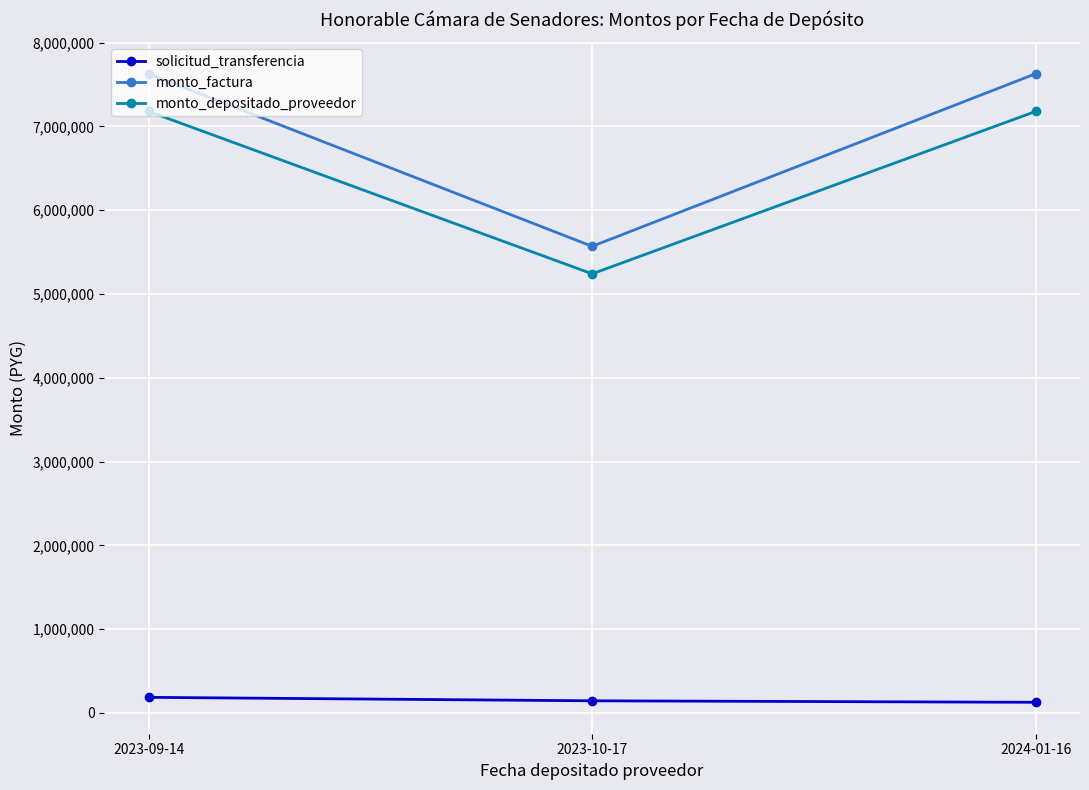

What are all the series names shown in the legend?

solicitud_transferencia, monto_factura, monto_depositado_proveedor